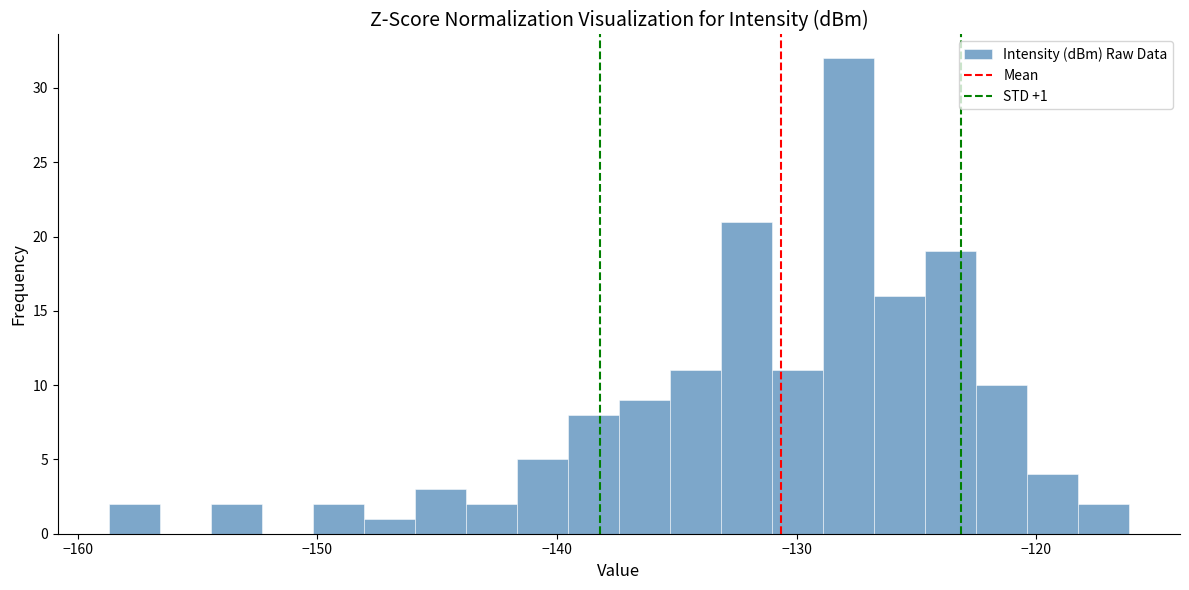

Around what value on the x-axis is the tallest bar? Give the approximate position of its centre, as read against the axis.

-128